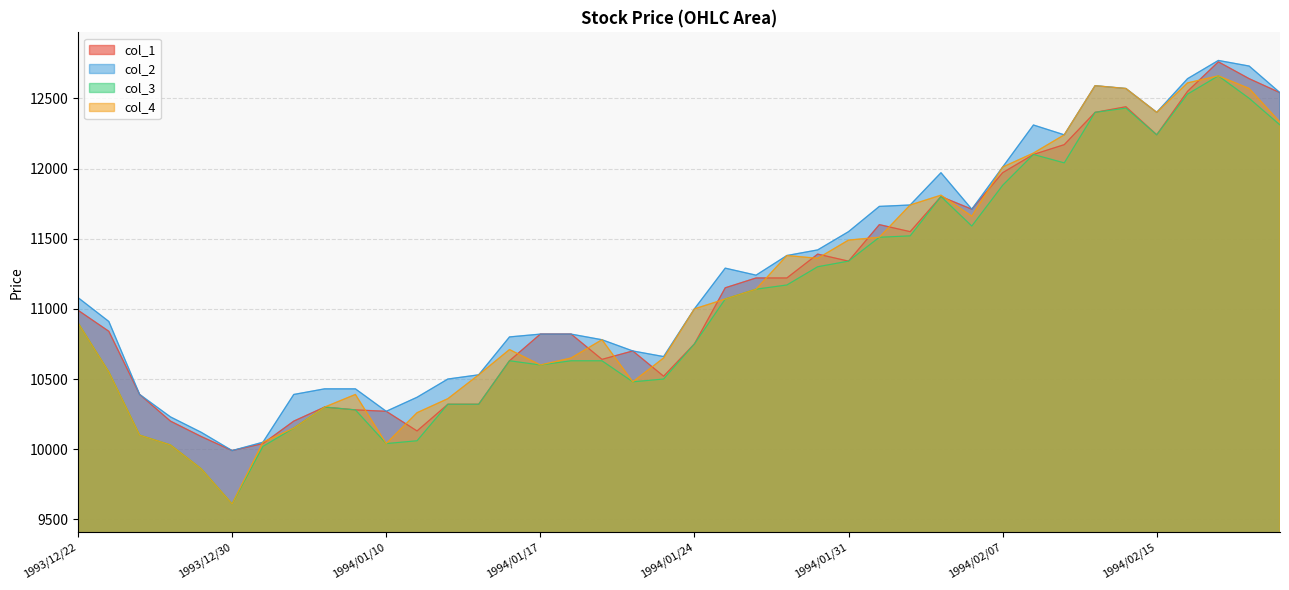

What is the difference between the second highest and minimum values in the col_1 series?

2650